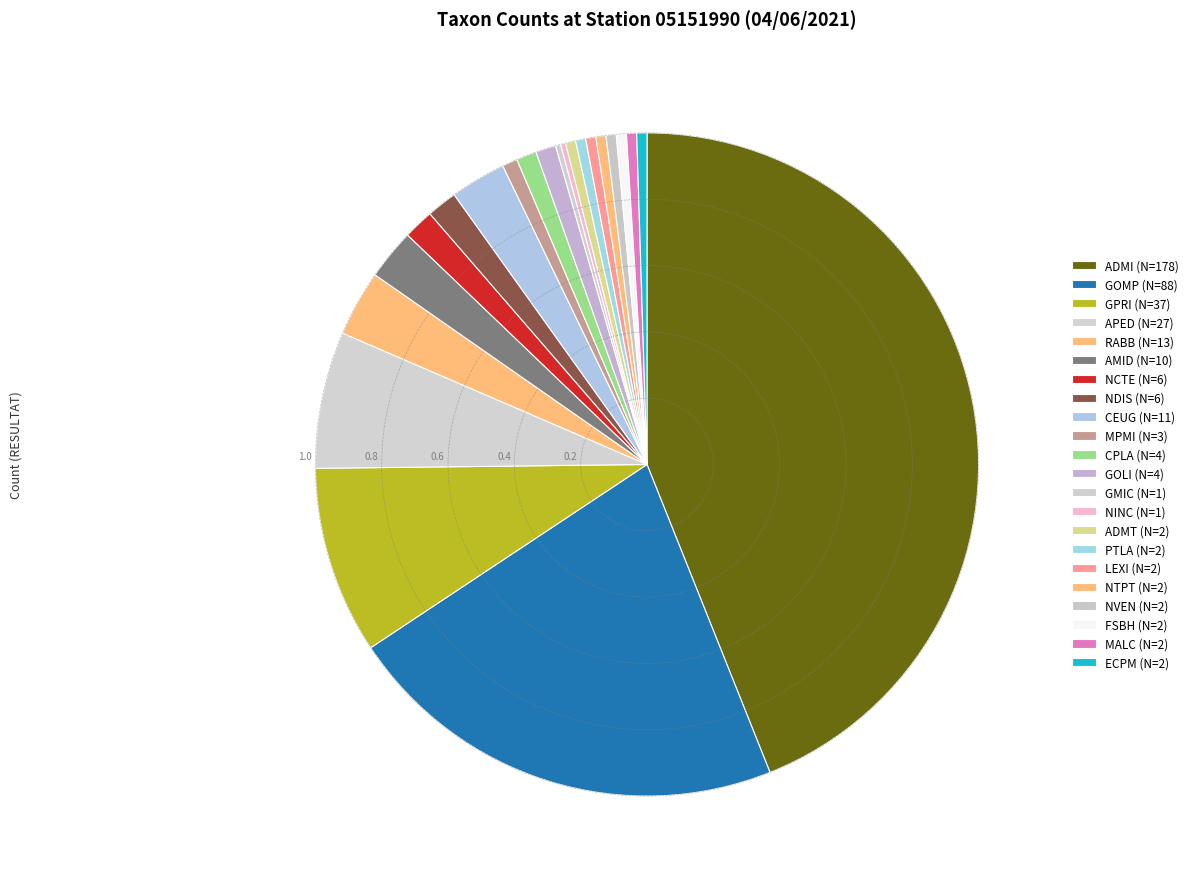

Does any single category account for the majority?

No